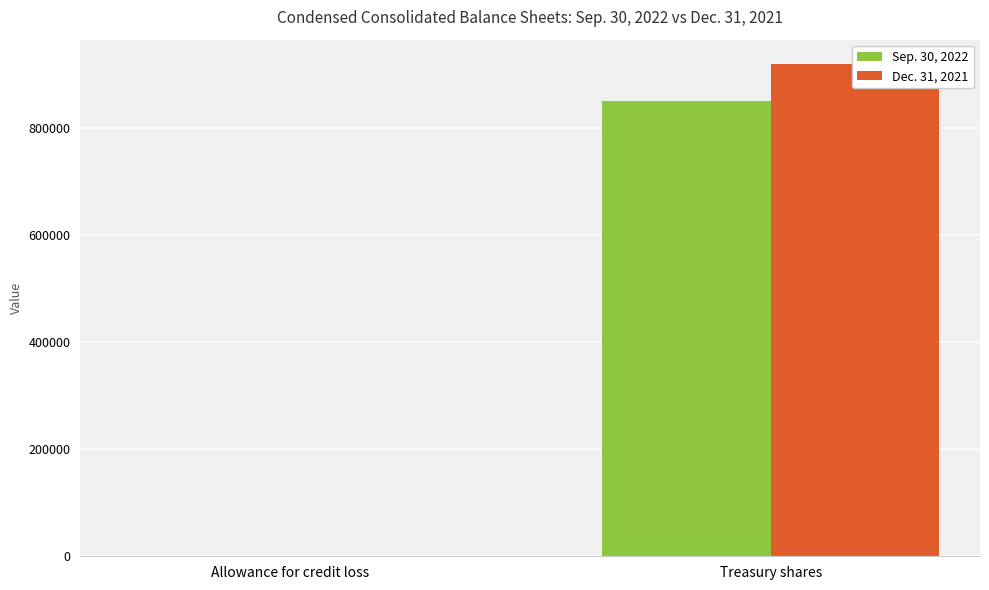

What is the value of the Dec. 31, 2021 bar at the 2nd from the left?

918471